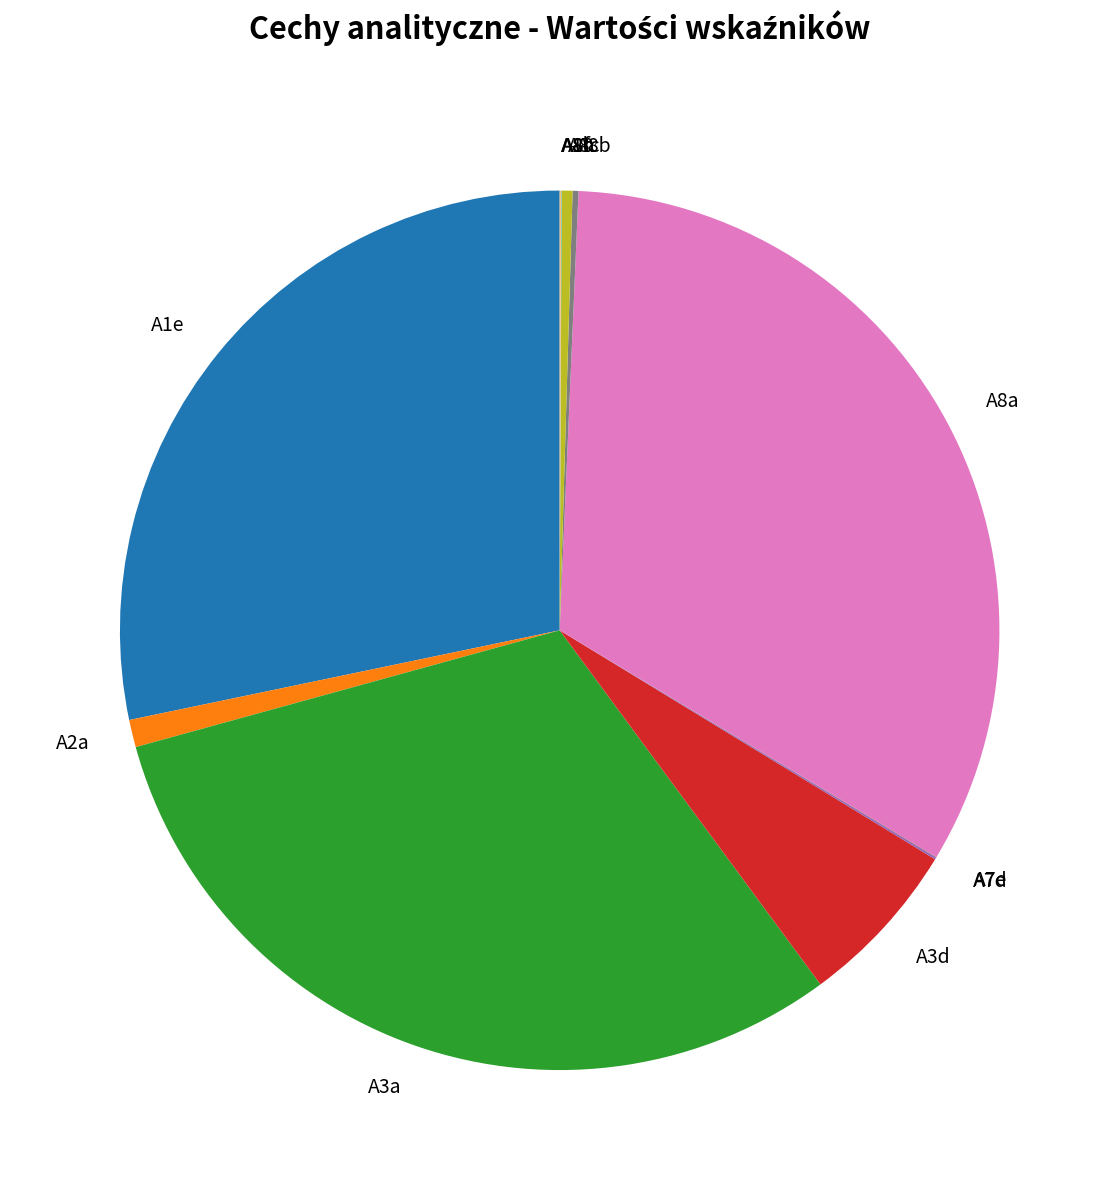

Between A3a and A2a, which is larger?

A3a